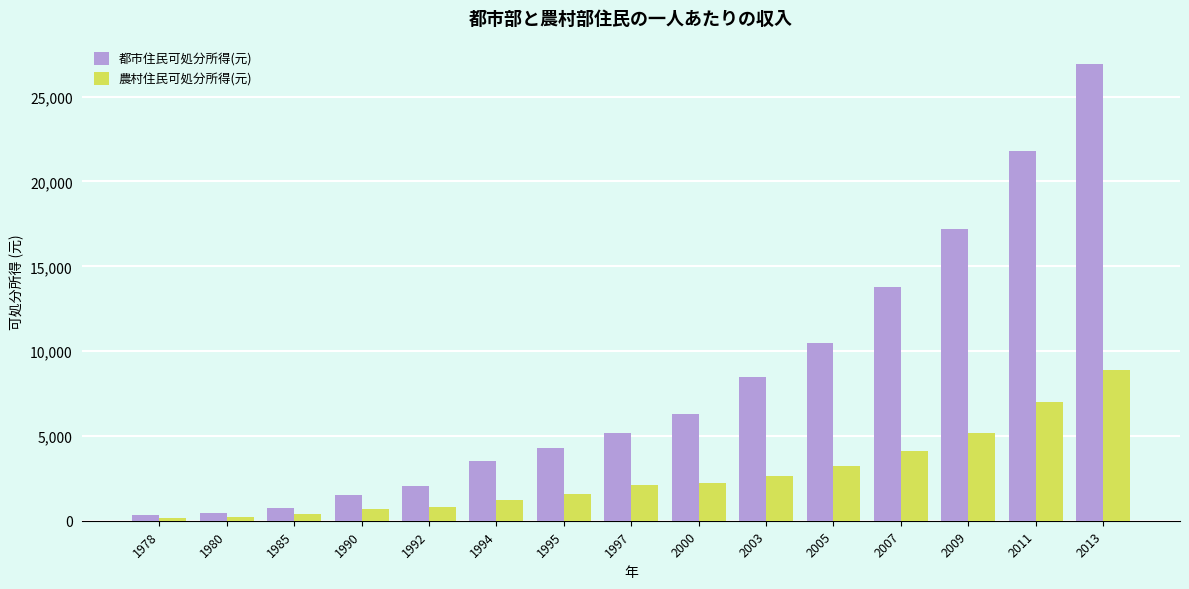

Which series has the largest total across all categories?

都市住民可処分所得(元)